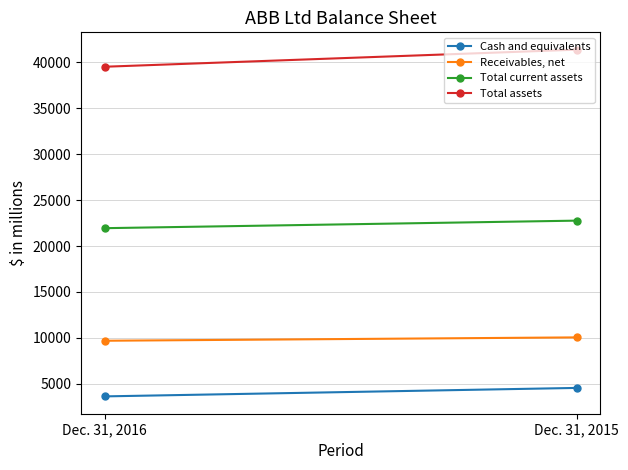

What is the average value of the Total current assets series?

22350